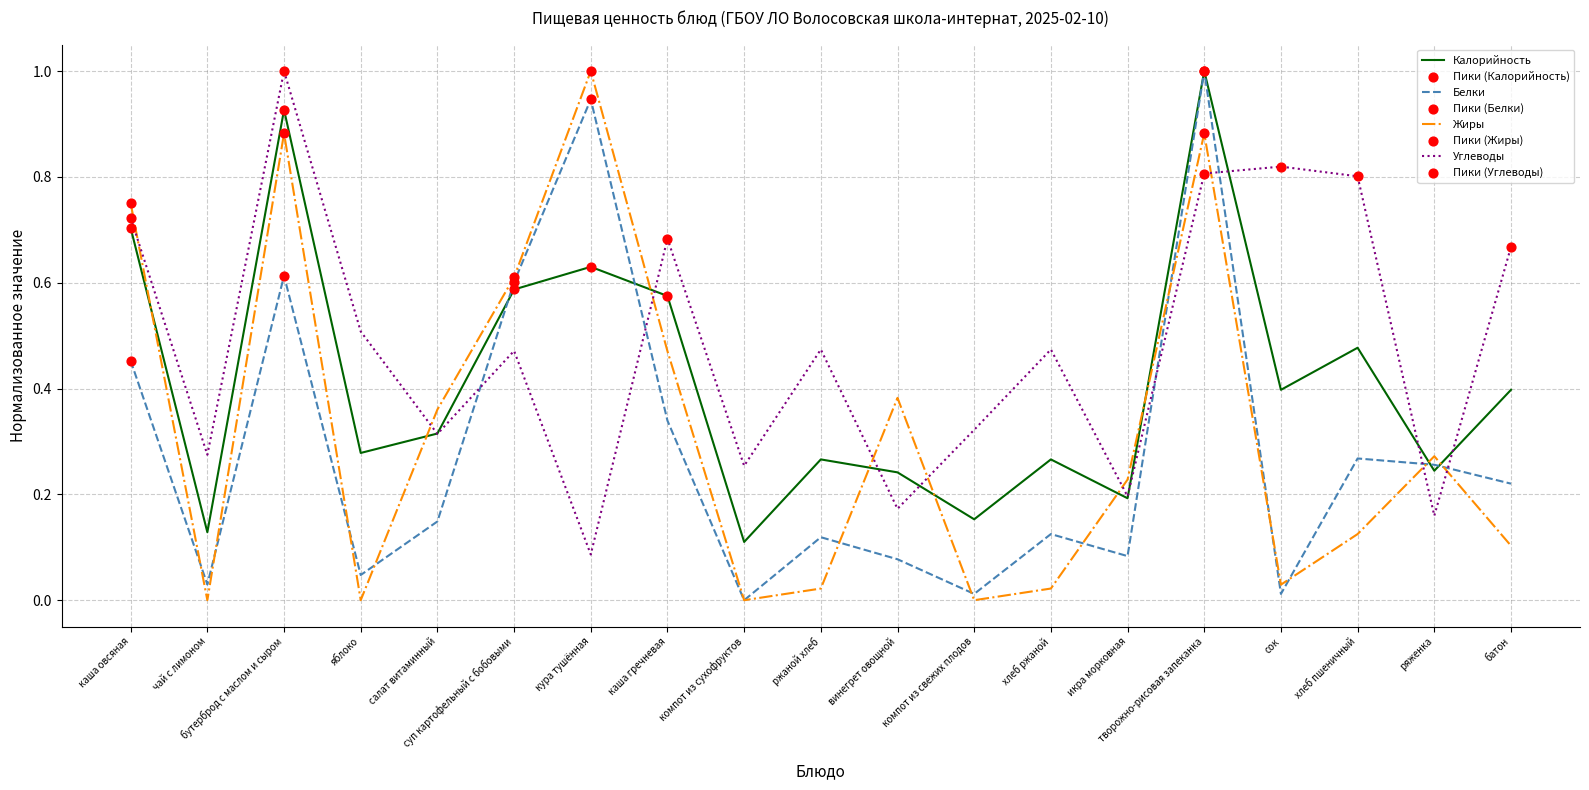

At how many categories does at least one series exceed 0?

19